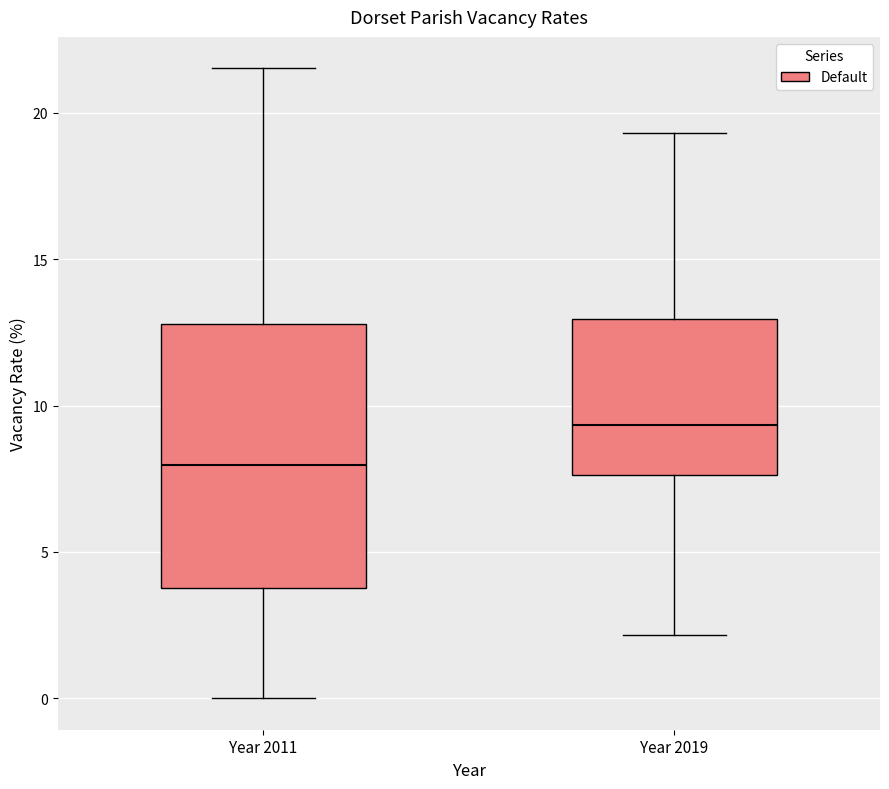

Reading left to right, read every box against the y-axis: the position of its median line, the range the box covers, and the ends of its whiskers. The values are not printed on the chart, so give them approximately, as read against the axis.

Year 2011: median 8.0, box 4.0 to 13.0, whiskers 0.0 to 21.5
Year 2019: median 9.5, box 7.5 to 13.0, whiskers 2.0 to 19.5